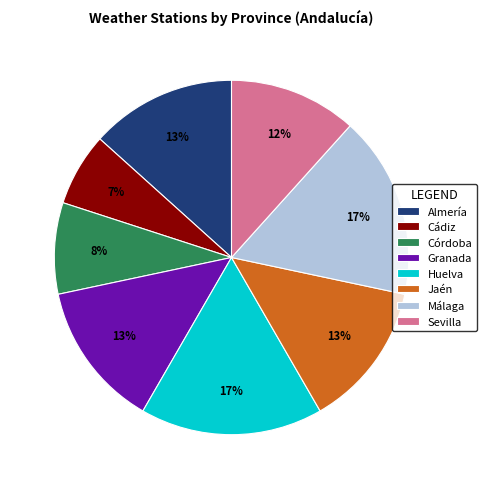

Is there a majority slice in this chart?

No